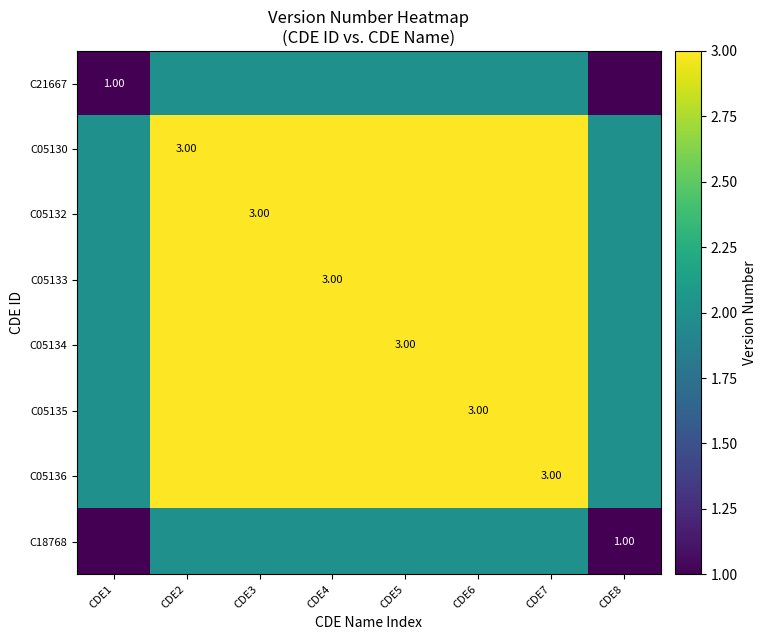

What is the difference between the second highest and minimum values in the C05136 series?

1